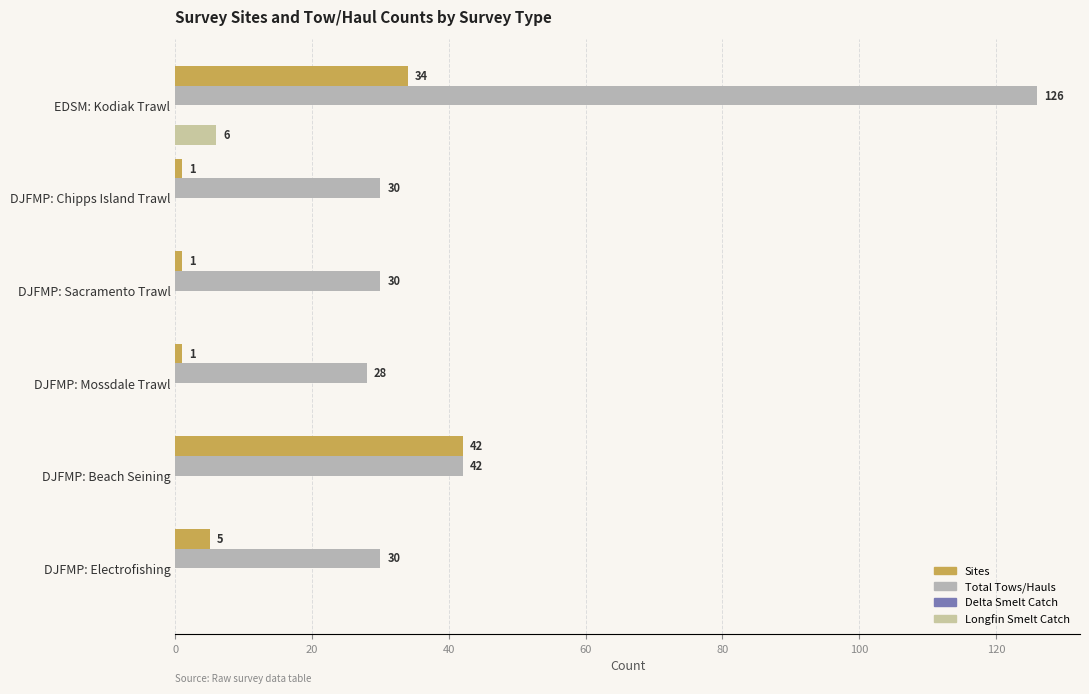

How many distinct data groups are displayed?

3